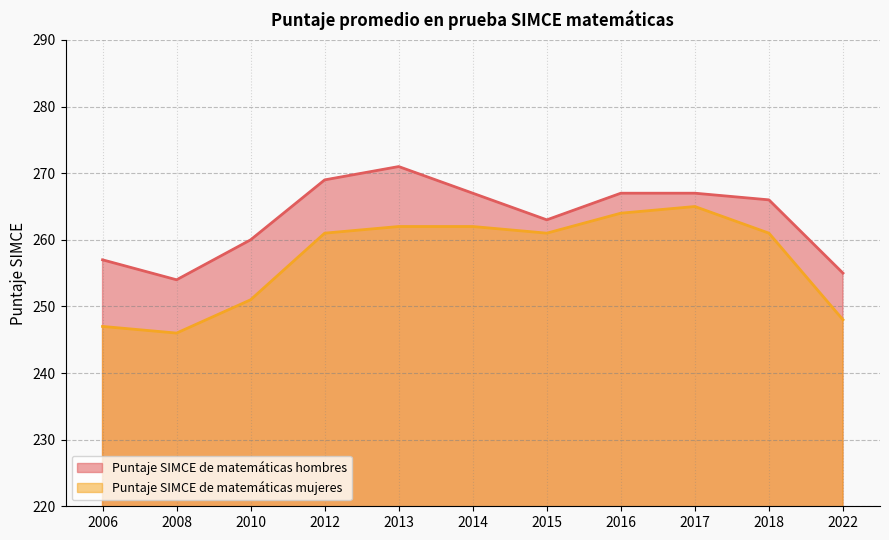

How many interior local valleys does the Puntaje SIMCE de matemáticas hombres series have?

2